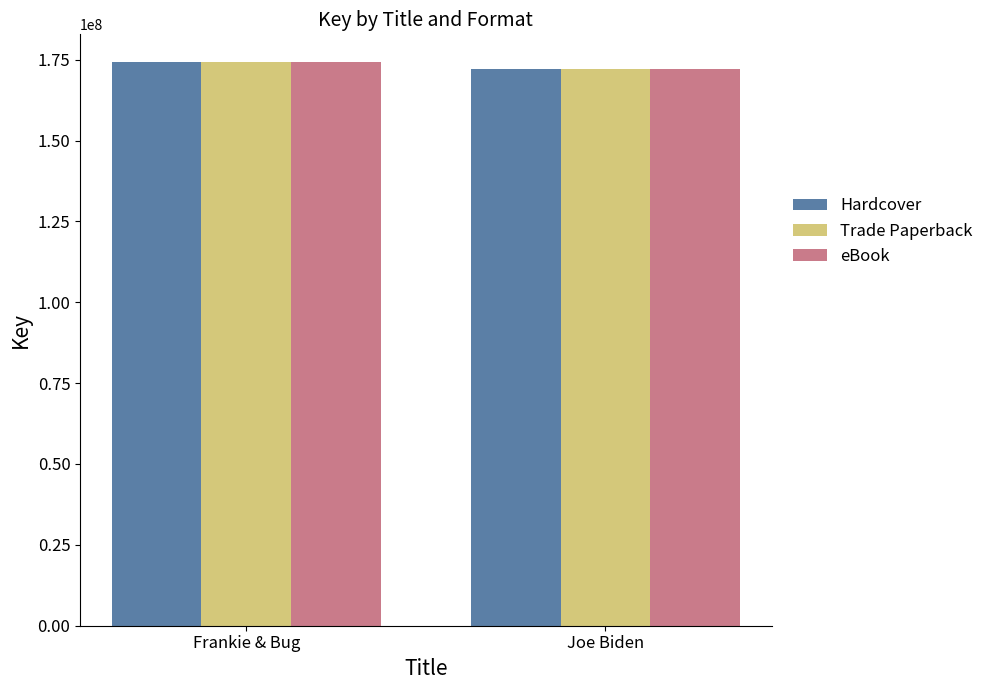

True or false: Hardcover has a value of 103191941 at Joe Biden.

False